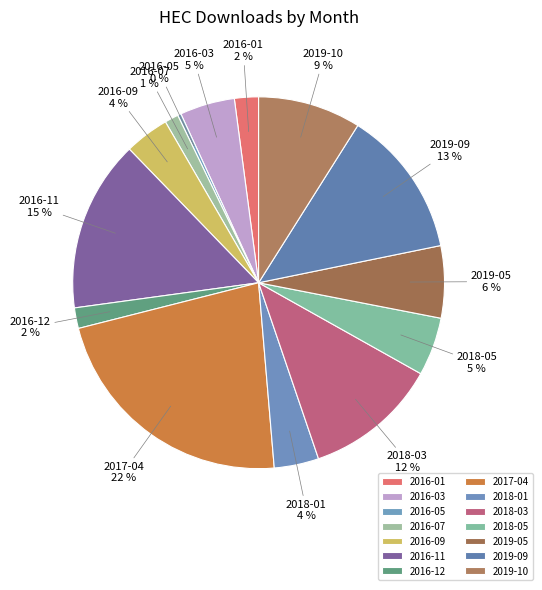

Combined, do 2018-01 and 2017-04 account for over 50%?

No